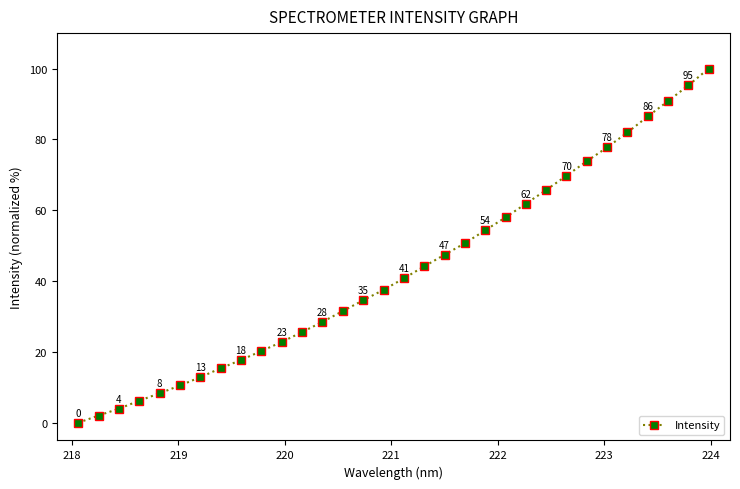

How many values exceed 40?

16